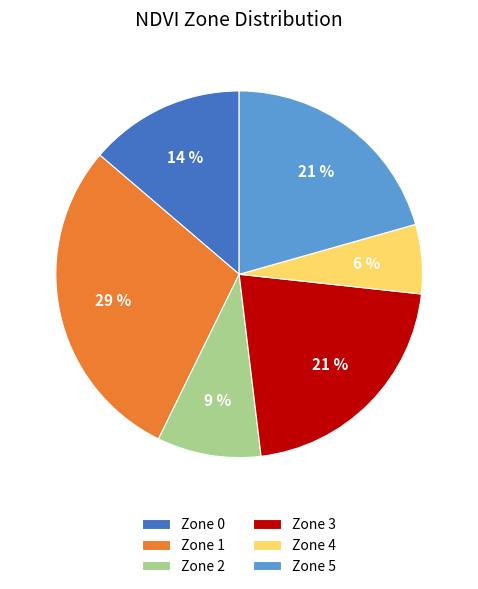

How many segments does this pie chart have?

6